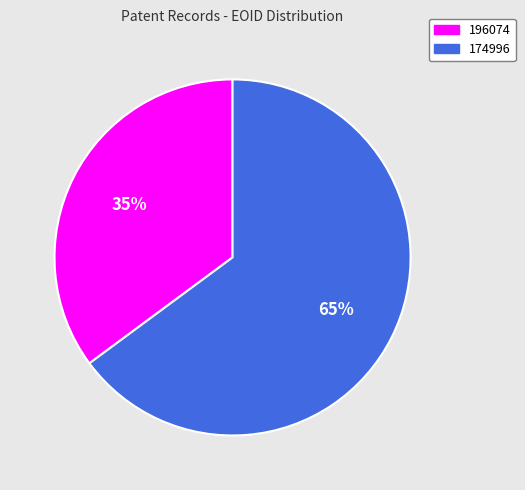

How many segments does this pie chart have?

2